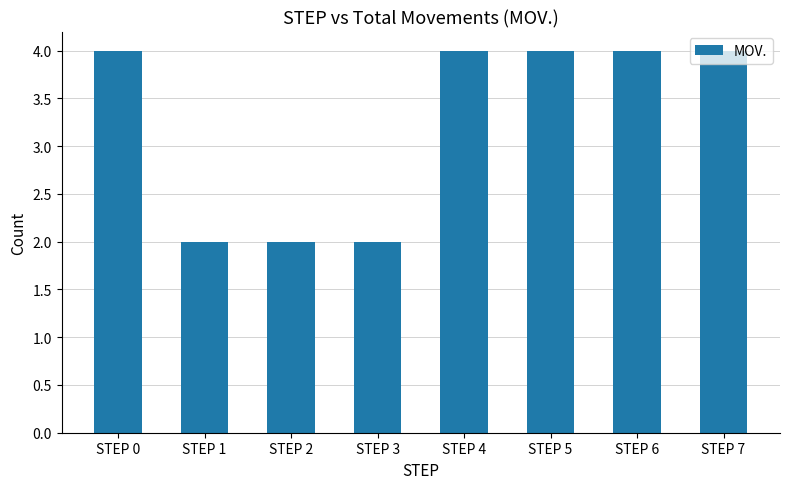

What is the average value?

3